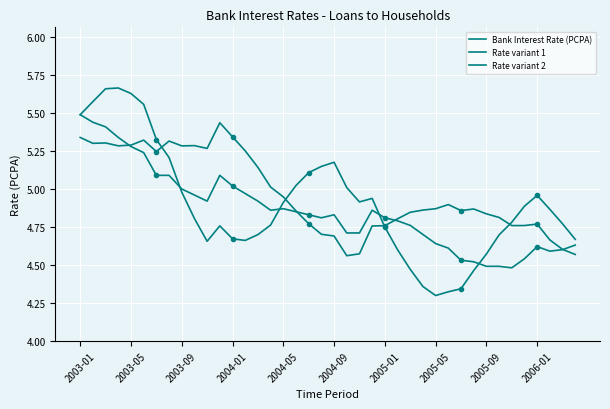

Does the chart display data point markers on the line(s)?

No